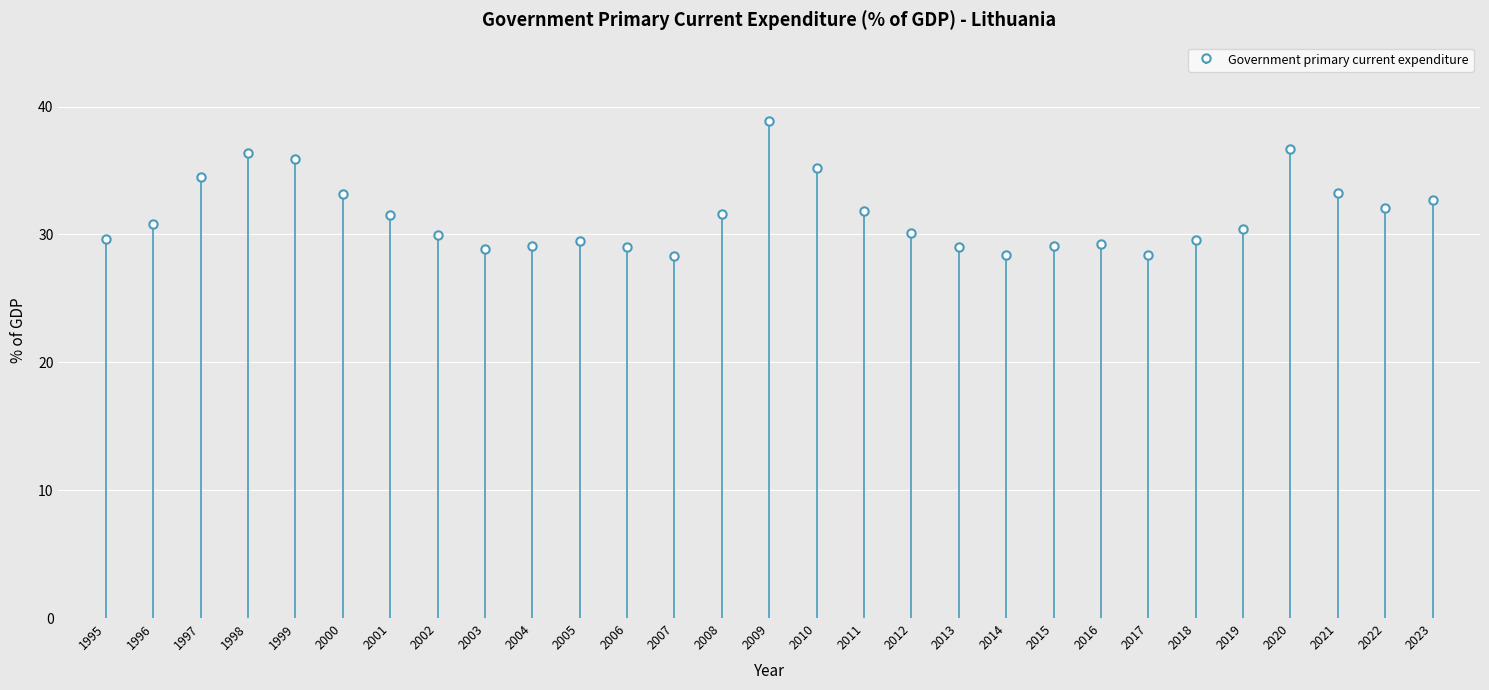

What is the difference between the values at 2015 and 1998?

7.2